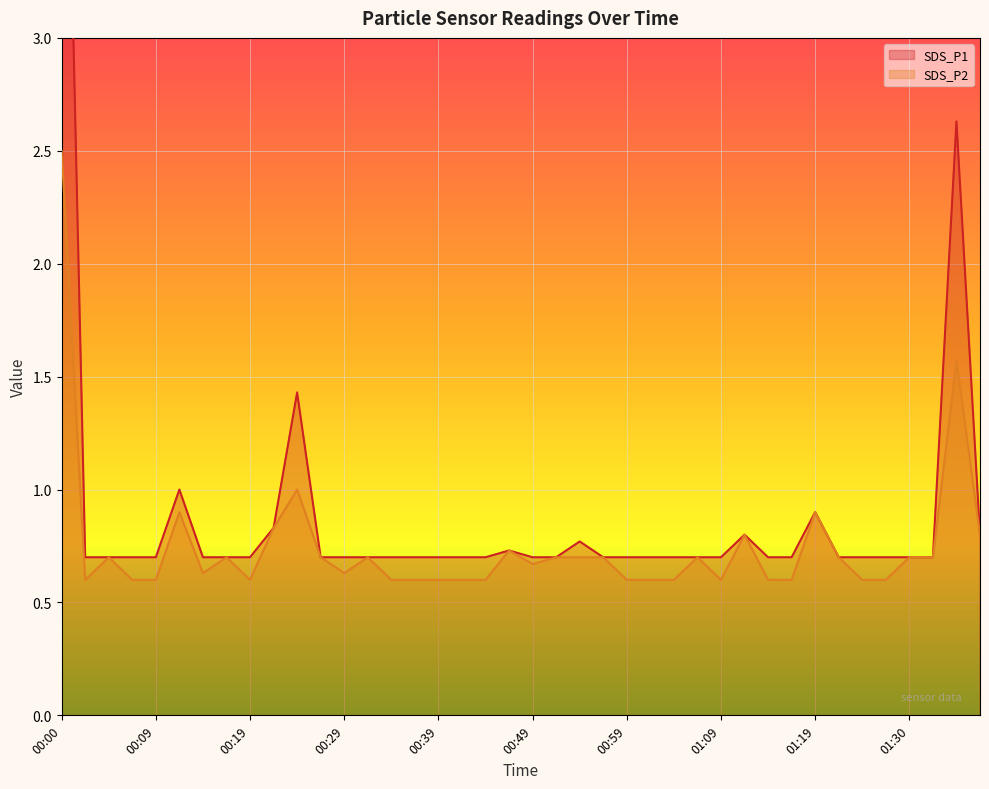

What is the average value of the SDS_P1 series?

0.9